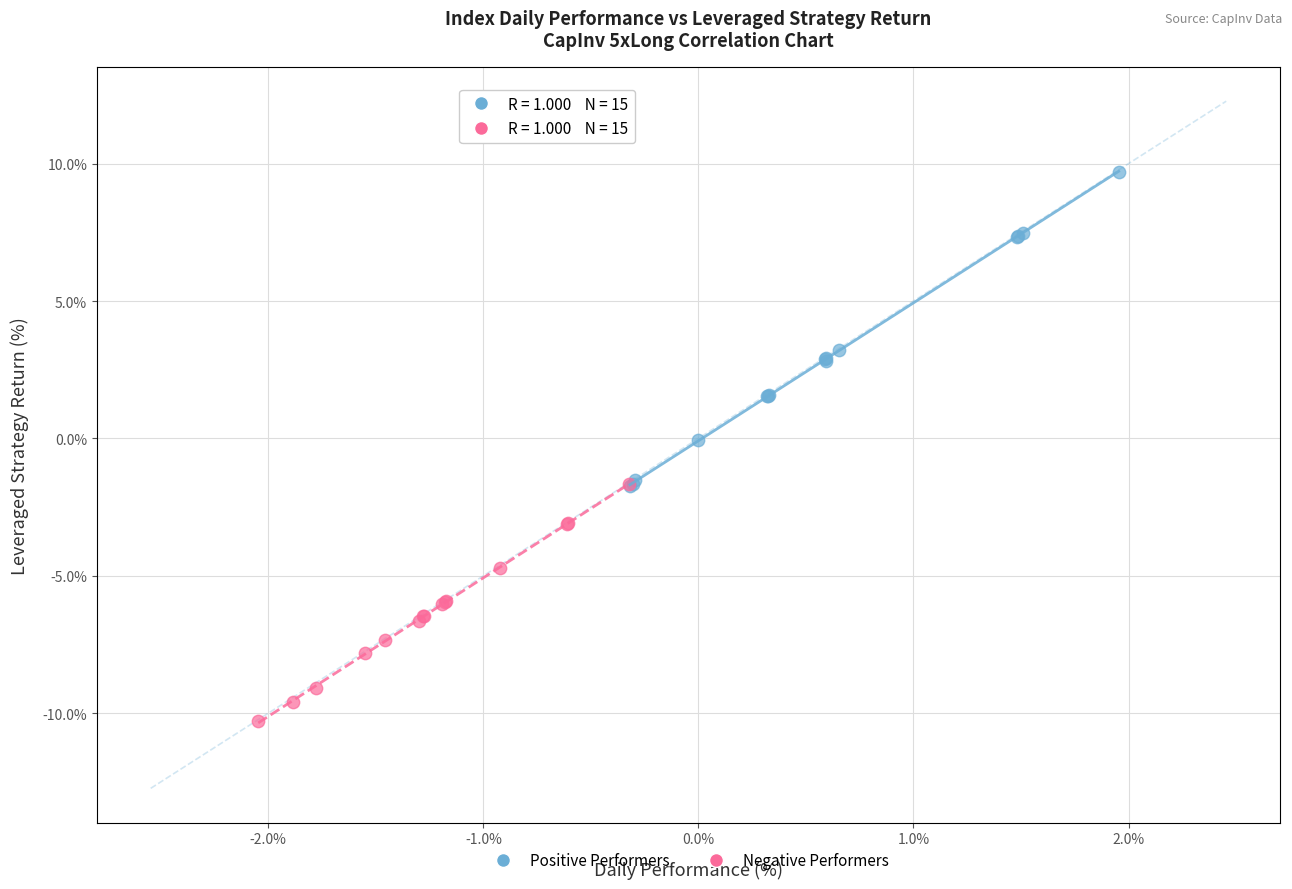

Which series reaches the minimum Y coordinate?

Negative Performers